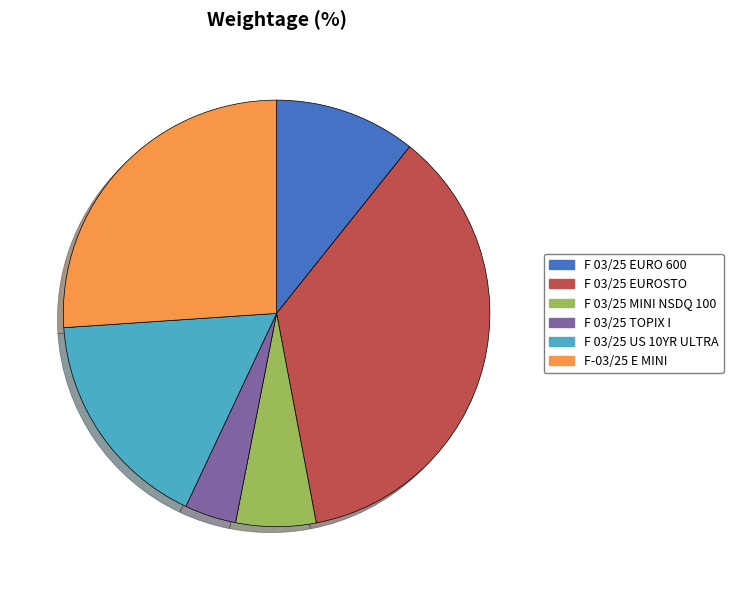

Which slice is the smallest?

F 03/25 TOPIX I